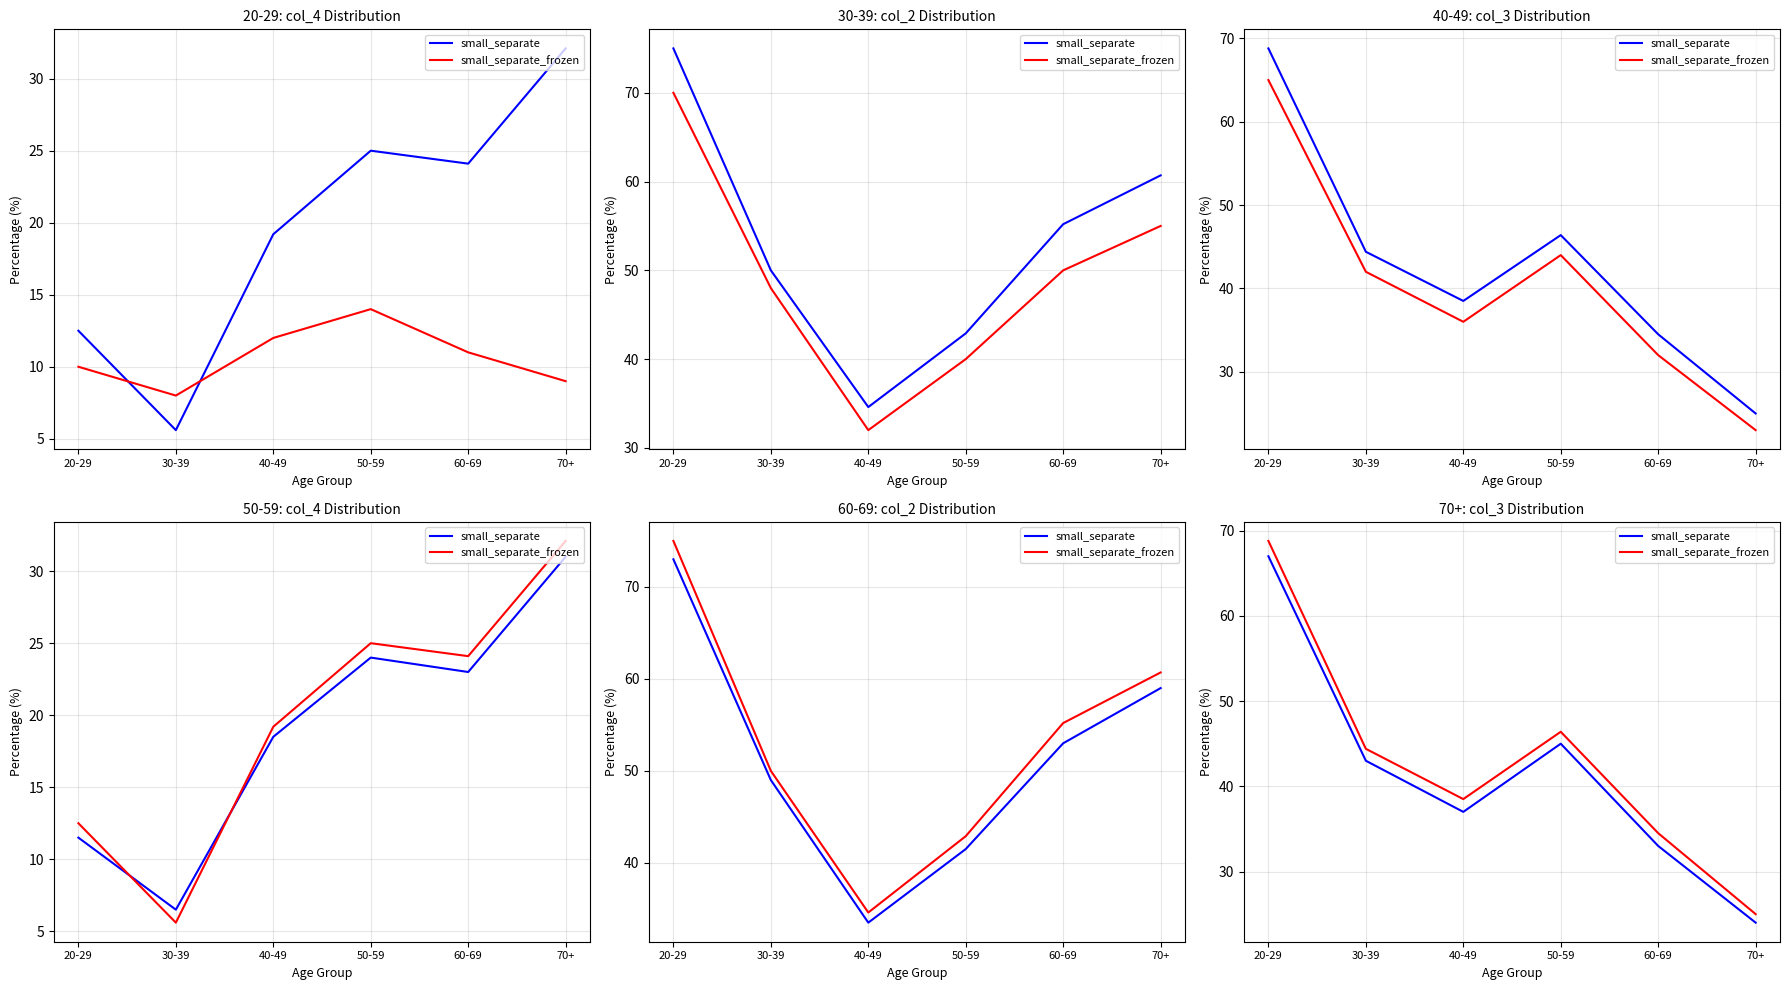

How many data points in small_separate_frozen are above 44?

3